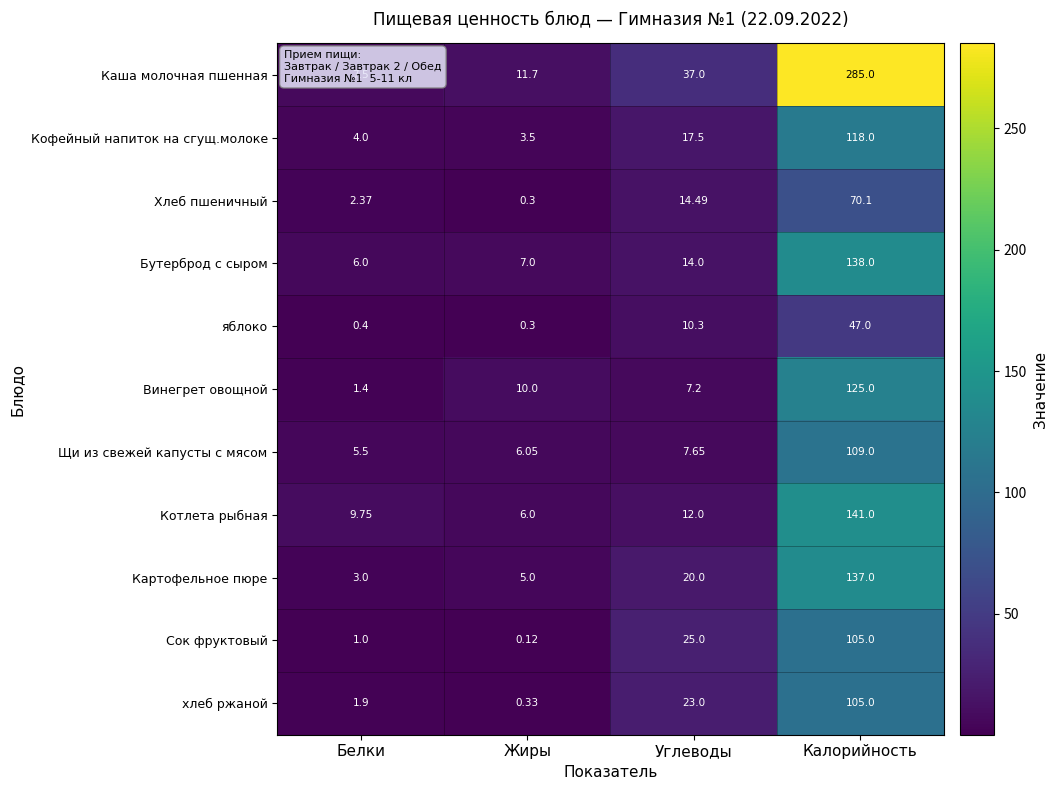

Where is Сок фруктовый nearest to the value 52?

Углеводы